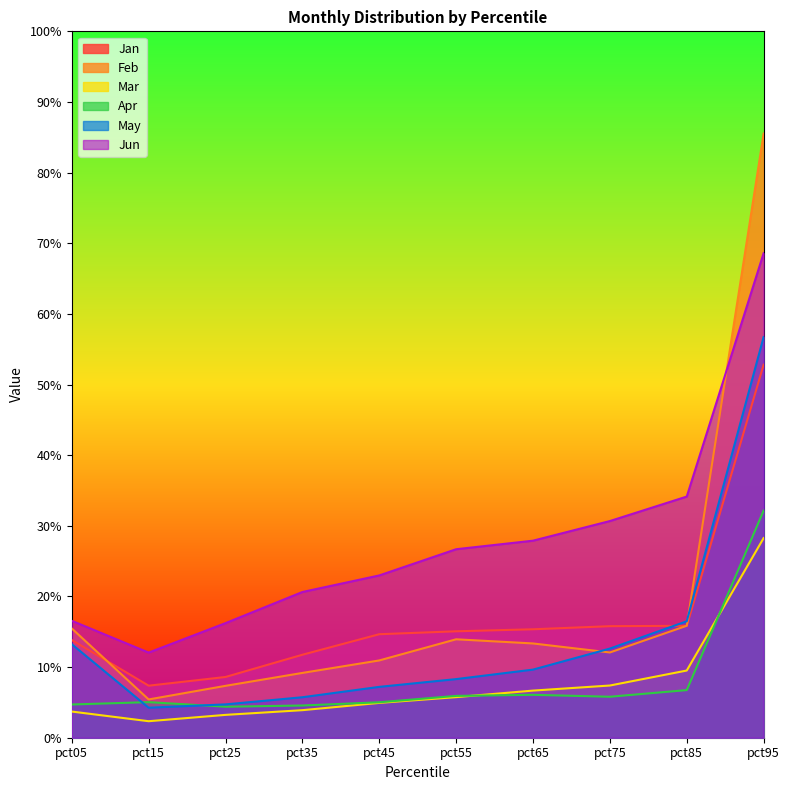

At which label is Apr closest to 0?

pct25